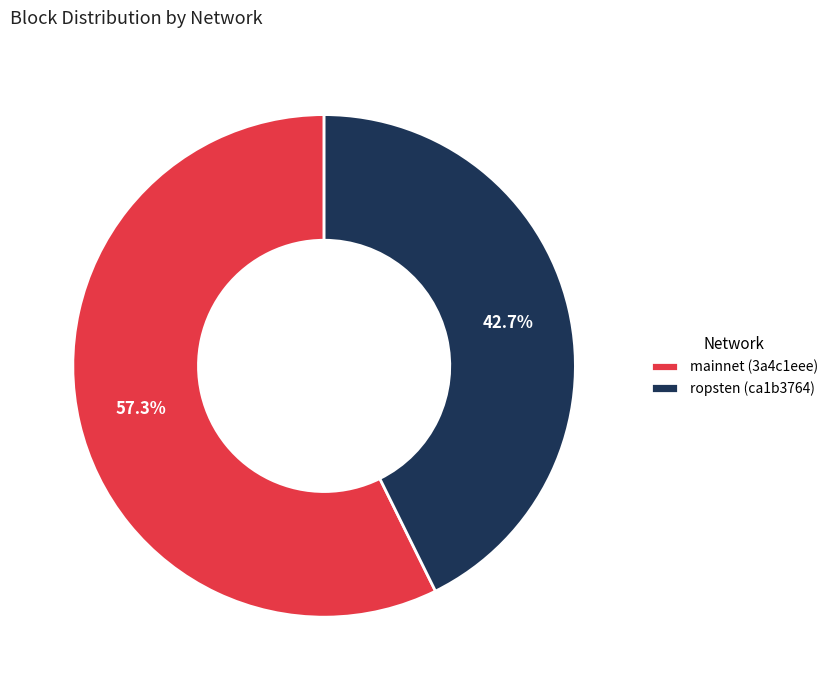

Rank the categories by value from highest to lowest.

mainnet (3a4c1eee), ropsten (ca1b3764)